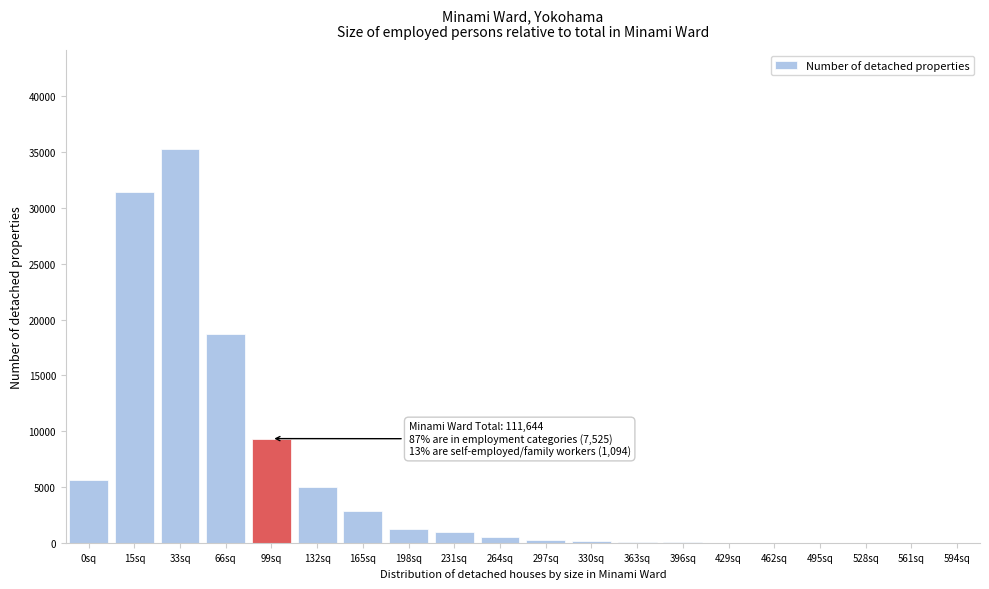

The value at 528sq is 0. True or false?

True